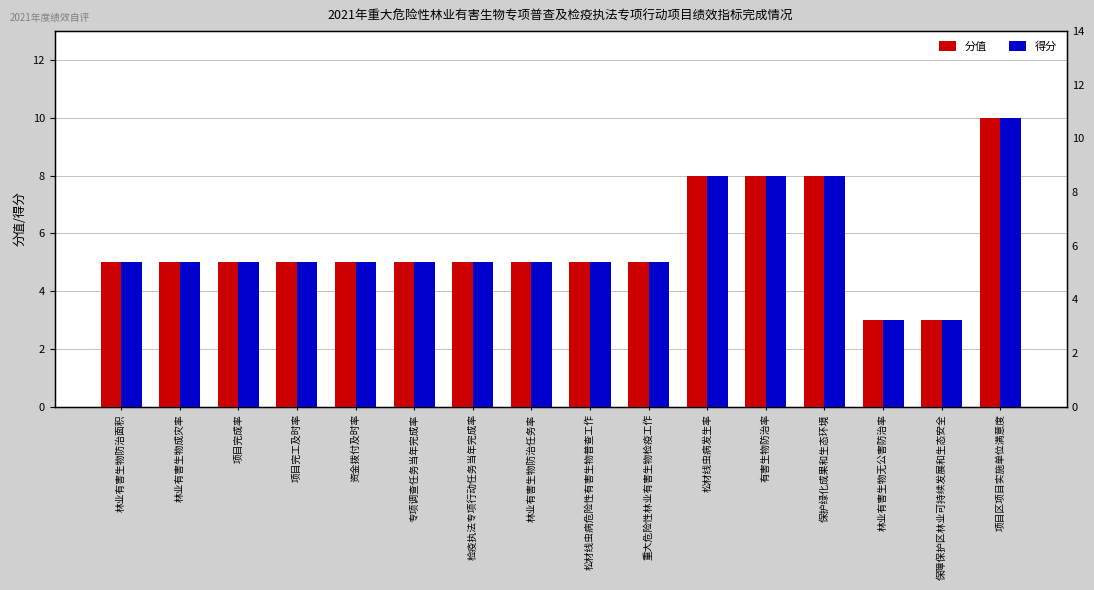

Rank the categories by 得分 value from highest to lowest.

项目区项目实施单位满意度, 松材线虫病发生率, 有害生物防治率, 保护绿化成果和生态环境, 林业有害生物防治面积, 林业有害生物成灾率, 项目完成率, 项目完工及时率, 资金拨付及时率, 专项调查任务当年完成率, 检疫执法专项行动任务当年完成率, 林业有害生物防治任务率, 松材线虫病危险性有害生物普查工作, 重大危险性林业有害生物检疫工作, 林业有害生物无公害防治率, 保障保护区林业可持续发展和生态安全